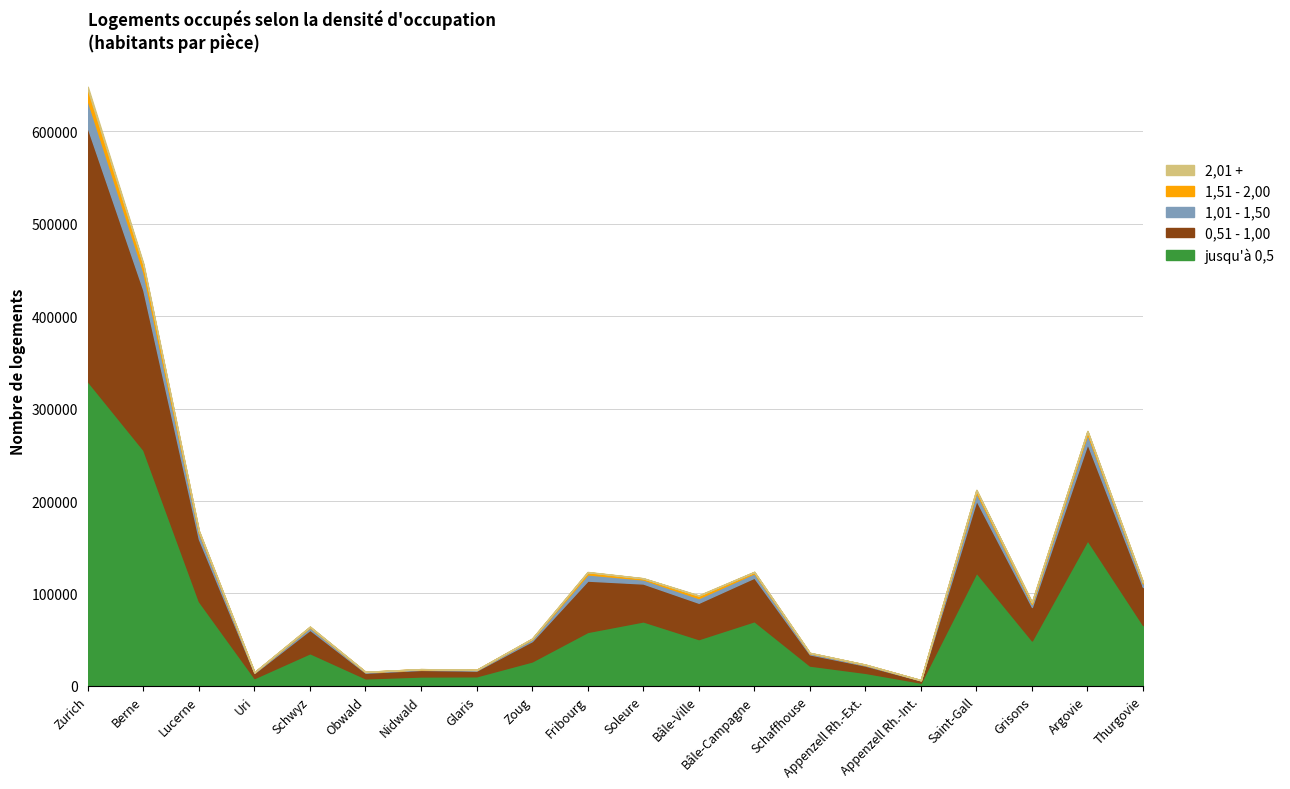

True or false: 0,51 - 1,00 and jusqu'à 0,5 intersect in this chart.

False